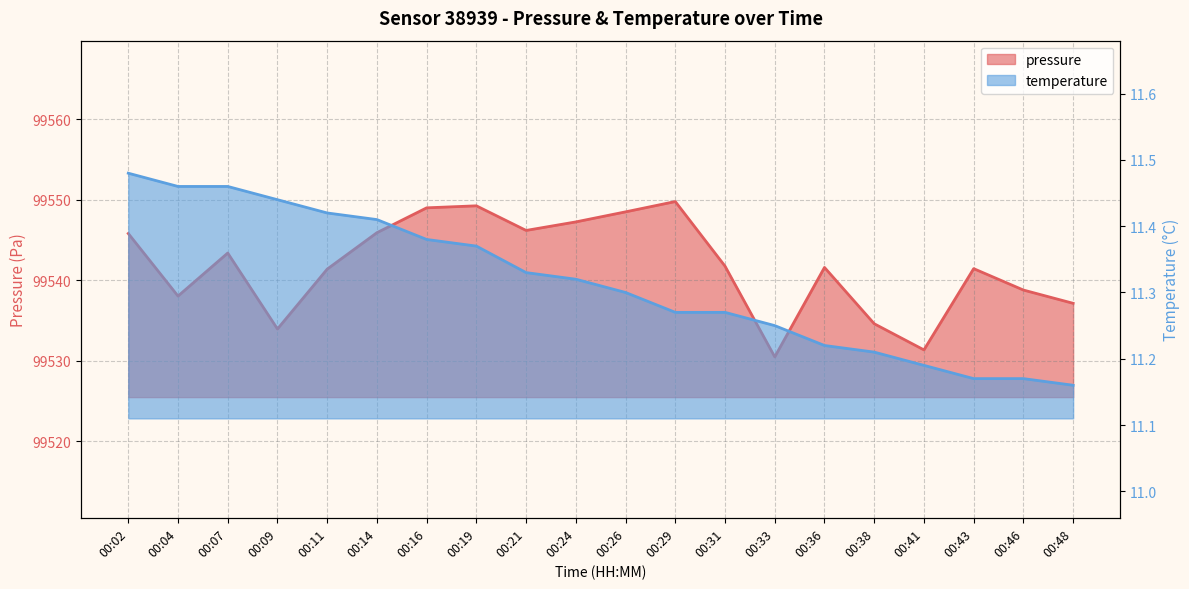

True or false: pressure and temperature intersect in this chart.

False